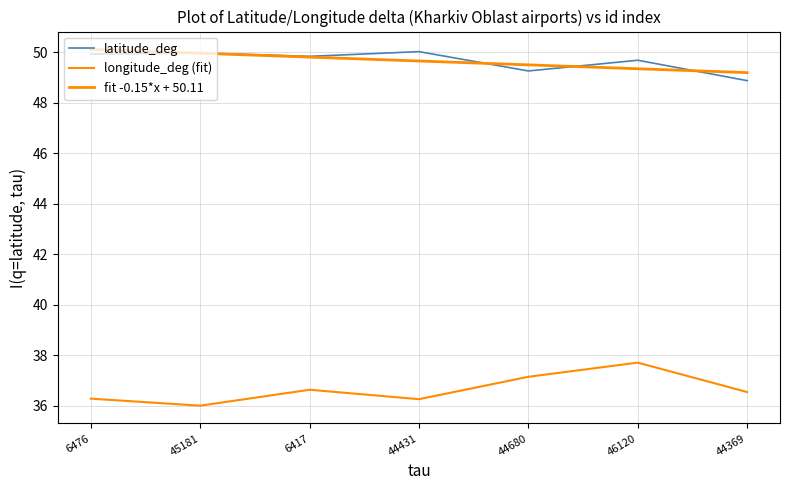

True or false: longitude_deg (fit) has a value of 18.4 at 6417.

False